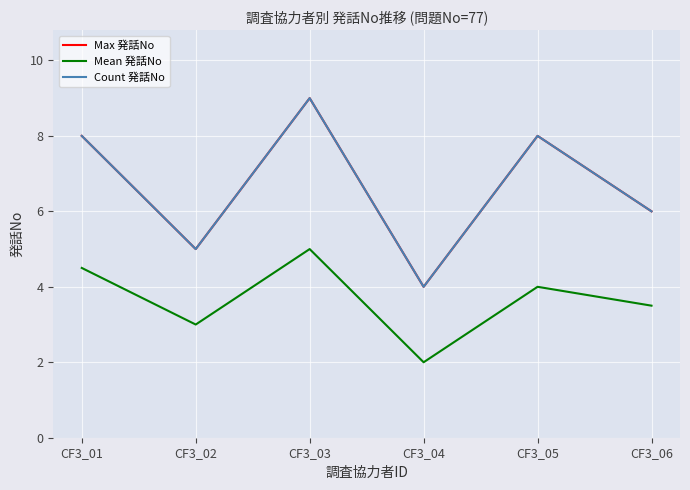

True or false: Mean 発話No and Max 発話No intersect in this chart.

False